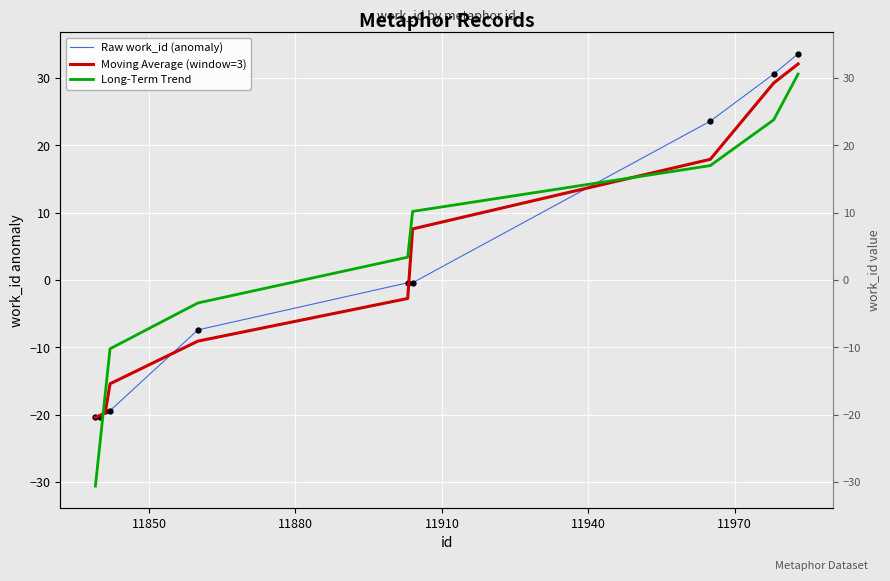

Reading left to right, extract all data points from this chart.

Raw work_id (anomaly): -20.4	-20.4	-19.4	-19.4	-7.4	-0.4	-0.4	23.6	30.6	33.6
Moving Average (window=3): -20.4	-20.1	-19.7	-15.4	-9.1	-2.7	7.6	17.9	29.3	32.1
Long-Term Trend: -30.6	-23.8	-17.0	-10.2	-3.4	3.4	10.2	17.0	23.8	30.6